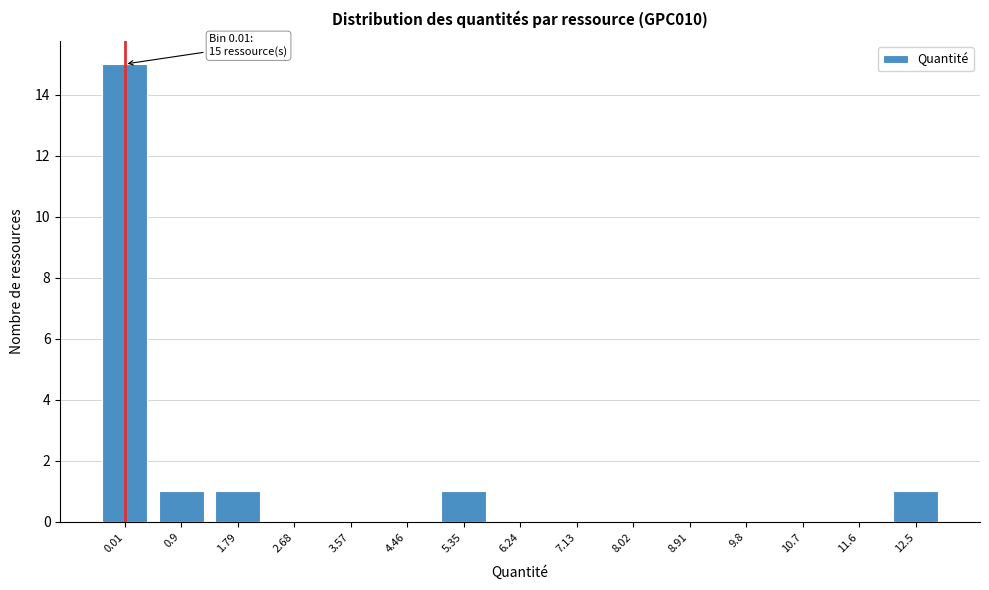

Reading left to right, extract all data points from this chart.

0.01=15	0.9=1	1.79=1	2.68=0	3.57=0	4.46=0	5.35=1	6.24=0	7.13=0	8.02=0	8.91=0	9.8=0	10.7=0	11.6=0	12.5=1